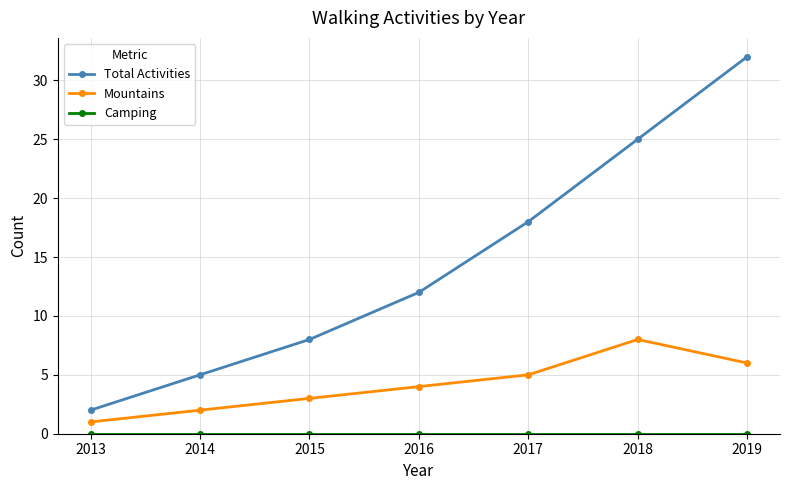

In Mountains, how many points are higher than both neighbors (excluding endpoints)?

1